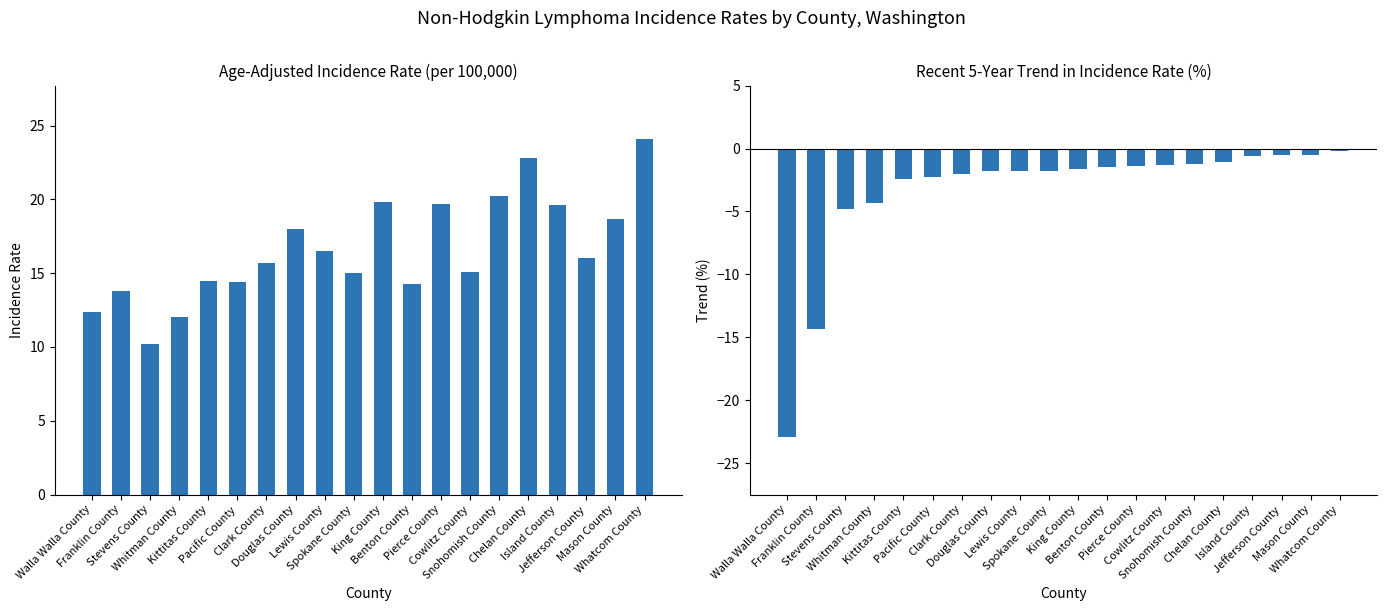

The Recent 5-Year Trend (%) series shows -4.3 at Whitman County. True or false?

True